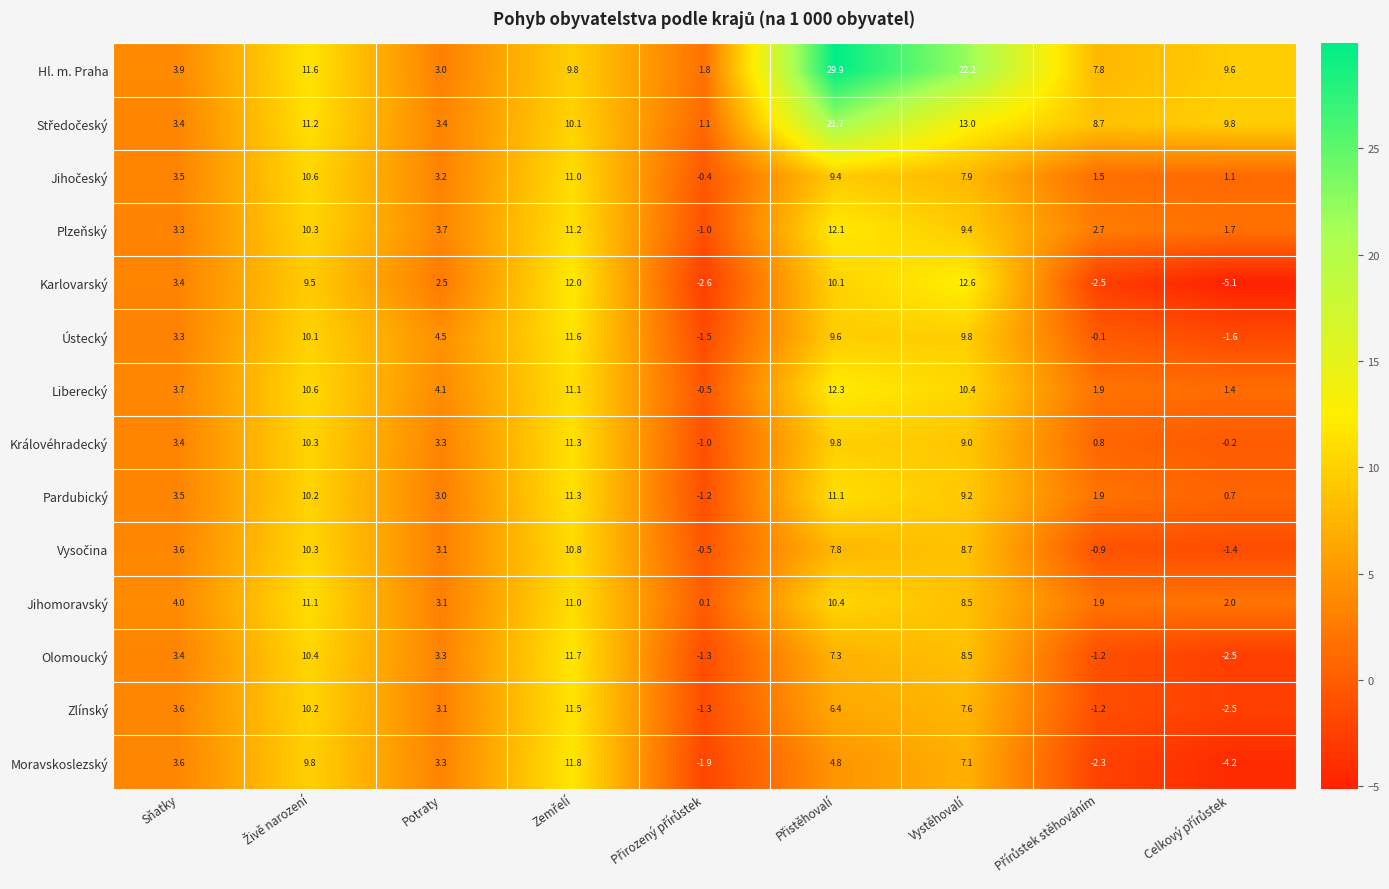

Which series has the largest range (max minus min)?

Hl. m. Praha